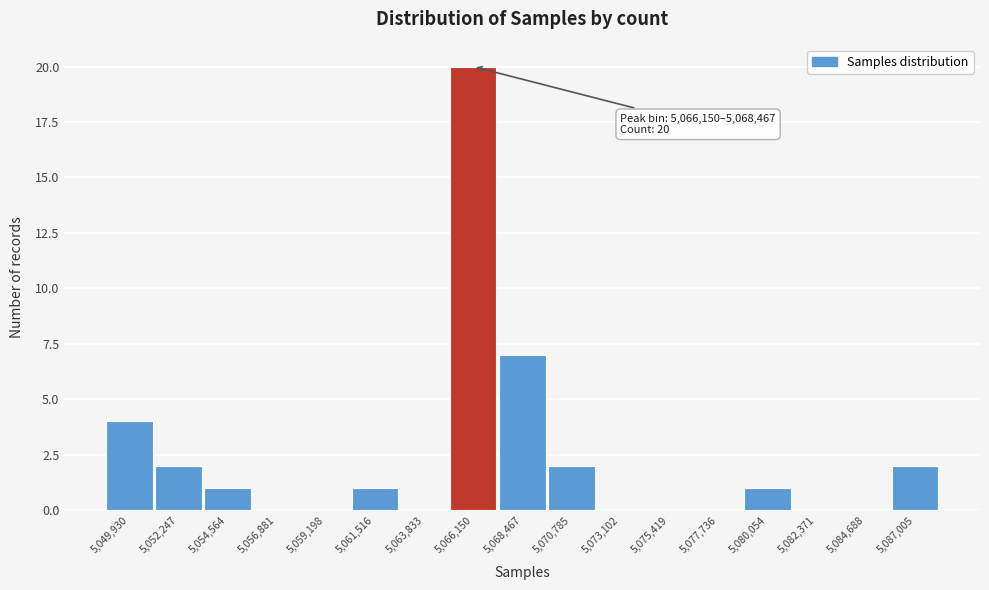

Reading right to left, list all the values displayed in this chart.

5,087,005=2	5,084,688=0	5,082,371=0	5,080,054=1	5,077,736=0	5,075,419=0	5,073,102=0	5,070,785=2	5,068,467=7	5,066,150=20	5,063,833=0	5,061,516=1	5,059,198=0	5,056,881=0	5,054,564=1	5,052,247=2	5,049,930=4